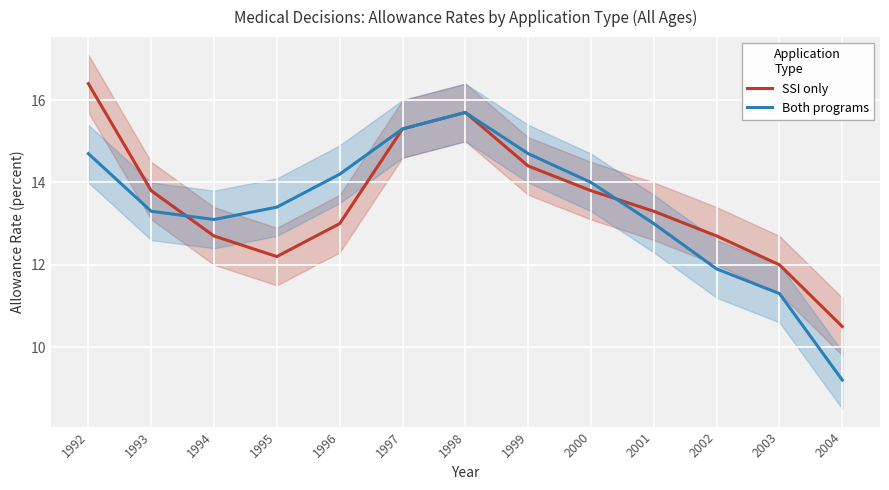

What is the sum of all Allowance rate - SSI only values?

175.8